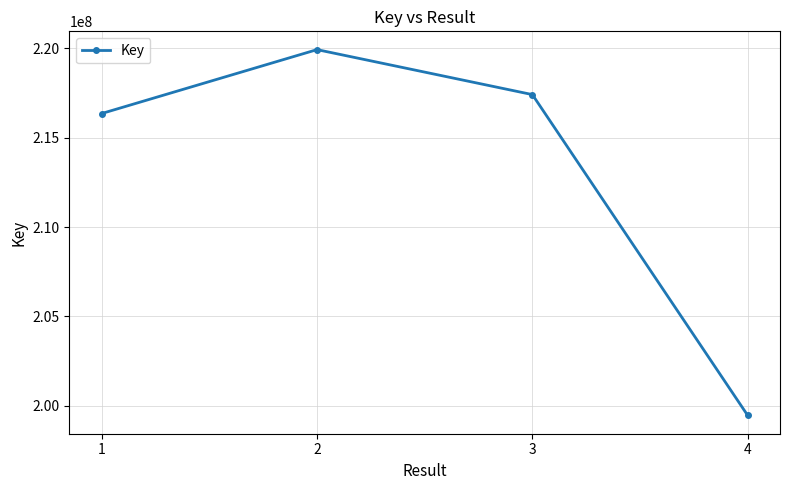

The chart shows a value of 312733853 at 1. True or false?

False